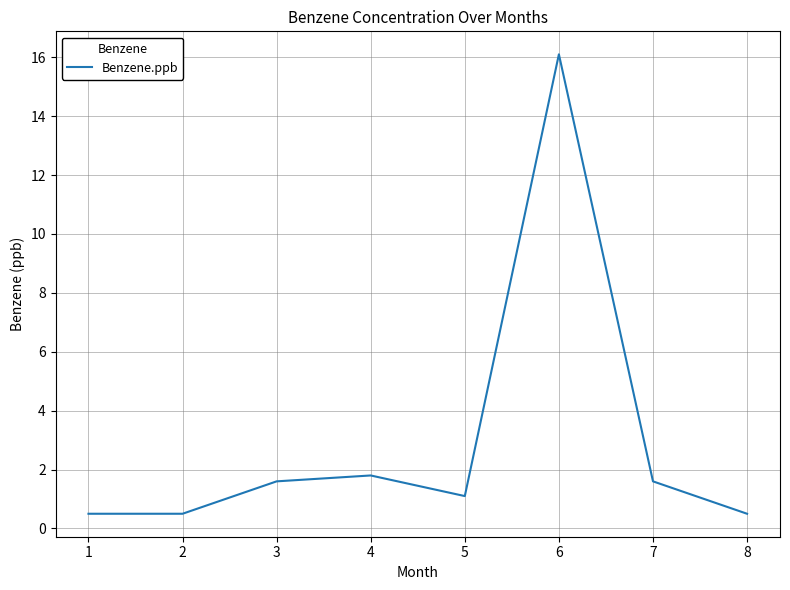

Approximately how many times larger is the value at 7 compared to 6?

0.1